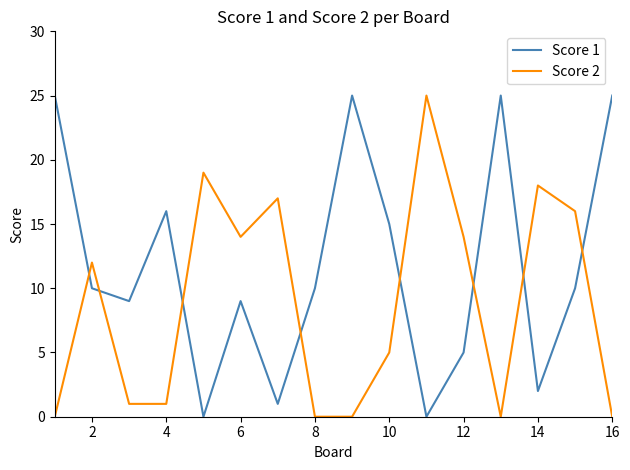

What is the maximum value shown in the chart?

25